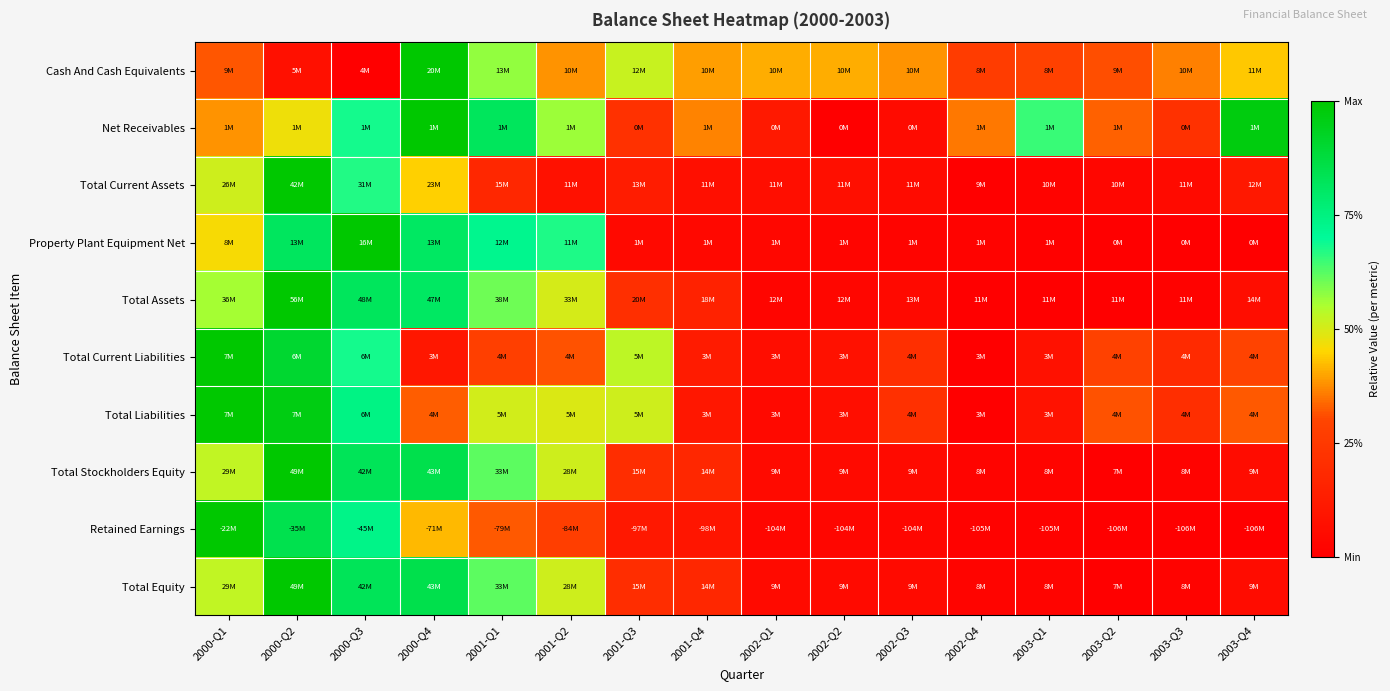

Reading left to right, what are all the values shown in this chart?

Cash And Cash Equivalents: 2000-Q1=0.3	2000-Q2=0.1	2000-Q3=0.0	2000-Q4=1.0	2001-Q1=0.6	2001-Q2=0.4	2001-Q3=0.5	2001-Q4=0.4	2002-Q1=0.4	2002-Q2=0.4	2002-Q3=0.4	2002-Q4=0.3	2003-Q1=0.3	2003-Q2=0.3	2003-Q3=0.4	2003-Q4=0.4
Net Receivables: 2000-Q1=0.4	2000-Q2=0.5	2000-Q3=0.7	2000-Q4=1.0	2001-Q1=0.8	2001-Q2=0.6	2001-Q3=0.2	2001-Q4=0.4	2002-Q1=0.1	2002-Q2=0.0	2002-Q3=0.1	2002-Q4=0.4	2003-Q1=0.7	2003-Q2=0.3	2003-Q3=0.2	2003-Q4=1.0
Total Current Assets: 2000-Q1=0.5	2000-Q2=1.0	2000-Q3=0.7	2000-Q4=0.4	2001-Q1=0.2	2001-Q2=0.1	2001-Q3=0.1	2001-Q4=0.1	2002-Q1=0.1	2002-Q2=0.1	2002-Q3=0.1	2002-Q4=0.0	2003-Q1=0.0	2003-Q2=0.0	2003-Q3=0.0	2003-Q4=0.1
Property Plant Equipment Net: 2000-Q1=0.5	2000-Q2=0.8	2000-Q3=1.0	2000-Q4=0.8	2001-Q1=0.7	2001-Q2=0.7	2001-Q3=0.0	2001-Q4=0.0	2002-Q1=0.0	2002-Q2=0.0	2002-Q3=0.0	2002-Q4=0.0	2003-Q1=0.0	2003-Q2=0.0	2003-Q3=0.0	2003-Q4=0.0
Total Assets: 2000-Q1=0.6	2000-Q2=1.0	2000-Q3=0.8	2000-Q4=0.8	2001-Q1=0.6	2001-Q2=0.5	2001-Q3=0.2	2001-Q4=0.2	2002-Q1=0.0	2002-Q2=0.0	2002-Q3=0.0	2002-Q4=0.0	2003-Q1=0.0	2003-Q2=0.0	2003-Q3=0.0	2003-Q4=0.1
Total Current Liabilities: 2000-Q1=1.0	2000-Q2=0.9	2000-Q3=0.7	2000-Q4=0.1	2001-Q1=0.3	2001-Q2=0.3	2001-Q3=0.5	2001-Q4=0.1	2002-Q1=0.1	2002-Q2=0.1	2002-Q3=0.2	2002-Q4=0.0	2003-Q1=0.1	2003-Q2=0.3	2003-Q3=0.2	2003-Q4=0.3
Total Liabilities: 2000-Q1=1.0	2000-Q2=1.0	2000-Q3=0.7	2000-Q4=0.3	2001-Q1=0.5	2001-Q2=0.5	2001-Q3=0.5	2001-Q4=0.1	2002-Q1=0.0	2002-Q2=0.1	2002-Q3=0.2	2002-Q4=0.0	2003-Q1=0.1	2003-Q2=0.3	2003-Q3=0.2	2003-Q4=0.3
Total Stockholders Equity: 2000-Q1=0.5	2000-Q2=1.0	2000-Q3=0.8	2000-Q4=0.9	2001-Q1=0.6	2001-Q2=0.5	2001-Q3=0.2	2001-Q4=0.2	2002-Q1=0.0	2002-Q2=0.0	2002-Q3=0.0	2002-Q4=0.0	2003-Q1=0.0	2003-Q2=0.0	2003-Q3=0.0	2003-Q4=0.1
Retained Earnings: 2000-Q1=1.0	2000-Q2=0.8	2000-Q3=0.7	2000-Q4=0.4	2001-Q1=0.3	2001-Q2=0.3	2001-Q3=0.1	2001-Q4=0.1	2002-Q1=0.0	2002-Q2=0.0	2002-Q3=0.0	2002-Q4=0.0	2003-Q1=0.0	2003-Q2=0.0	2003-Q3=0.0	2003-Q4=0.0
Total Equity: 2000-Q1=0.5	2000-Q2=1.0	2000-Q3=0.8	2000-Q4=0.9	2001-Q1=0.6	2001-Q2=0.5	2001-Q3=0.2	2001-Q4=0.2	2002-Q1=0.0	2002-Q2=0.0	2002-Q3=0.0	2002-Q4=0.0	2003-Q1=0.0	2003-Q2=0.0	2003-Q3=0.0	2003-Q4=0.1